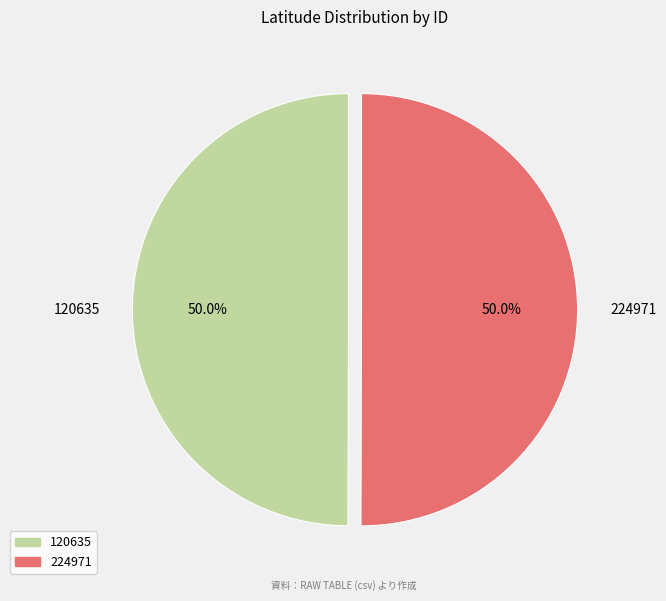

The 120635 slice represents 40% of the pie. True or false?

False